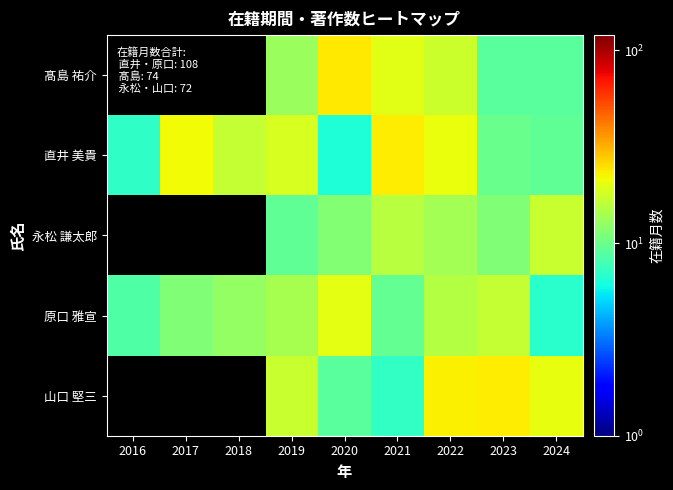

True or false: 原口 雅宣 has a value of 7.1 at 2017.

False